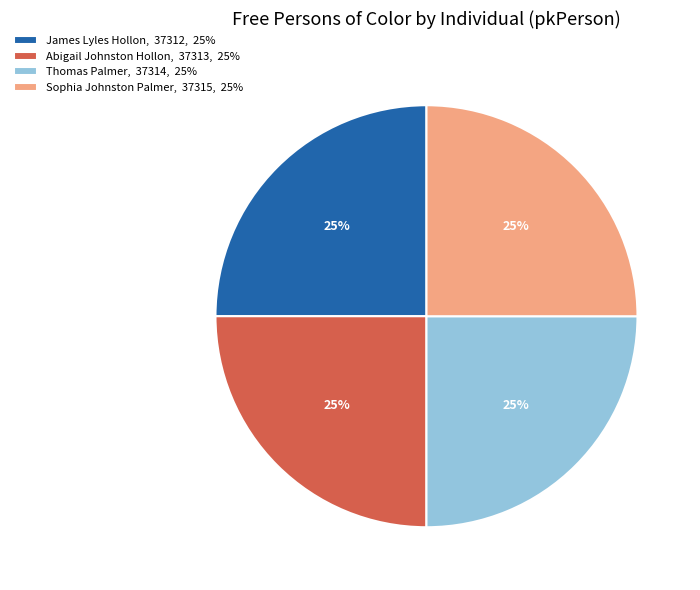

To the nearest percent, what percentage of the pie is James Lyles Hollon, 37312, 25%?

25%